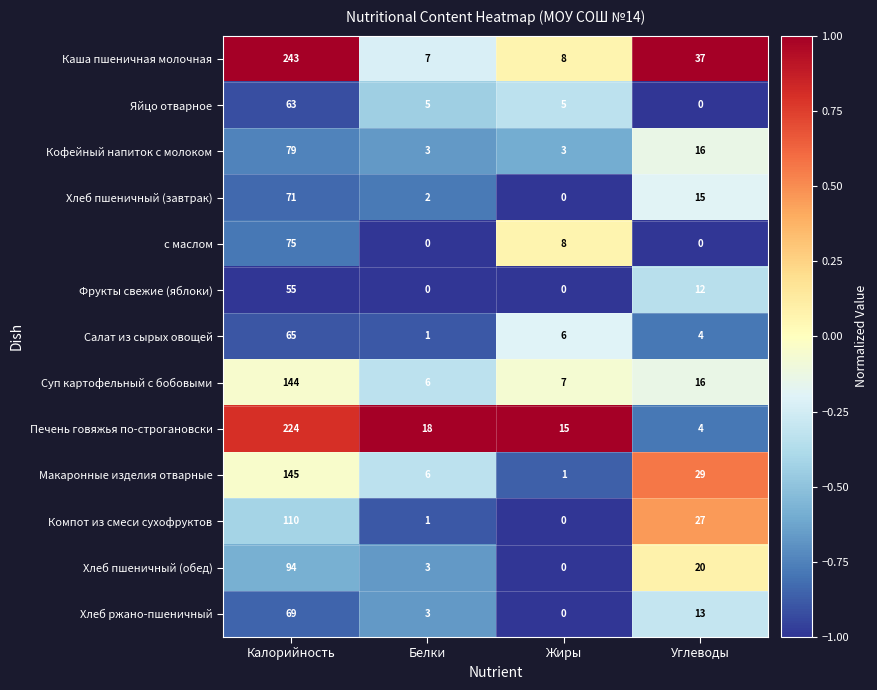

Which series has the largest range (max minus min)?

Каша пшеничная молочная